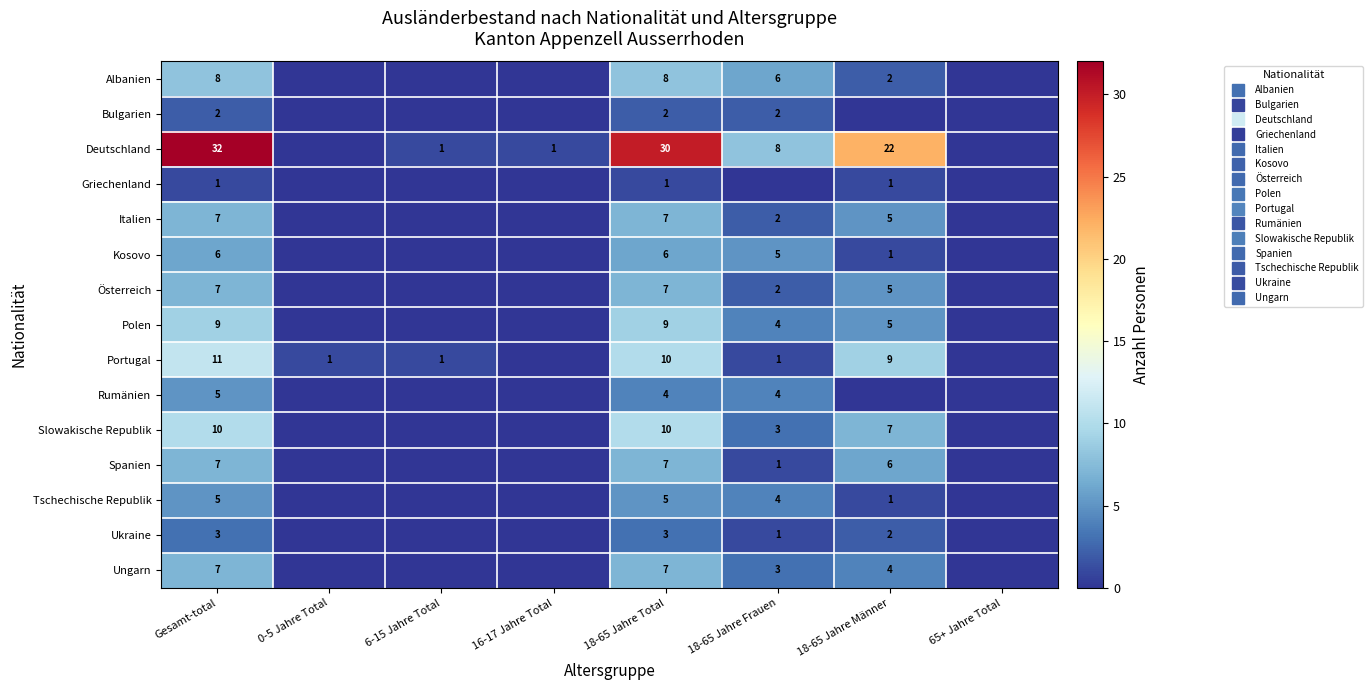

Rank the categories by Tschechische Republik value from highest to lowest.

Gesamt-total, 18-65 Jahre Total, 18-65 Jahre Frauen, 18-65 Jahre Männer, 0-5 Jahre Total, 6-15 Jahre Total, 16-17 Jahre Total, 65+ Jahre Total